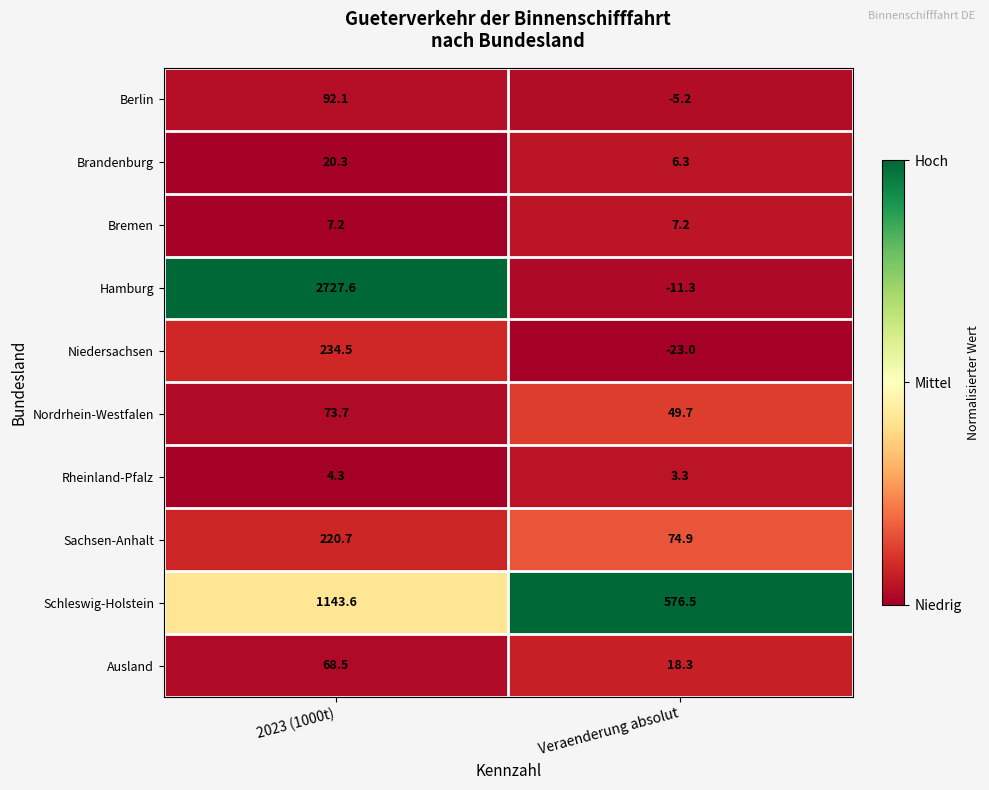

What is the minimum value for Hamburg?

-11.3